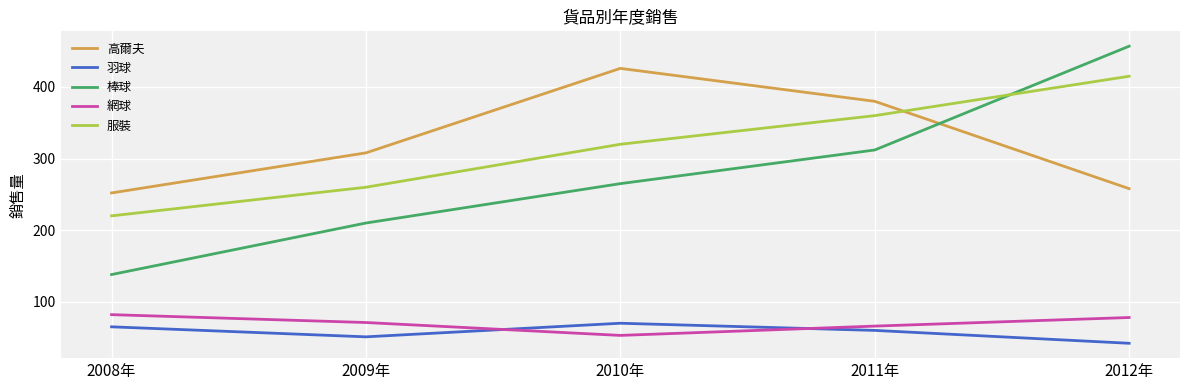

At how many categories does at least one series exceed 428?

1